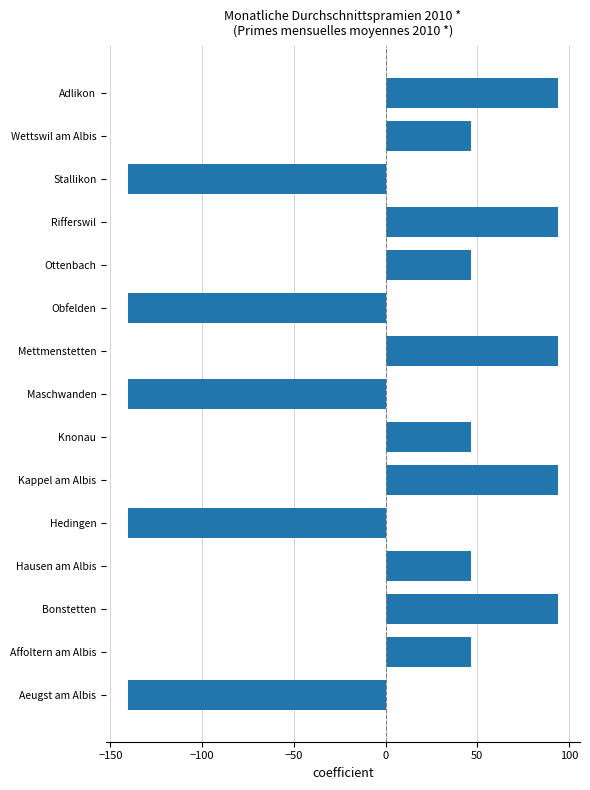

Between Stallikon and Hausen am Albis, which is larger?

Hausen am Albis